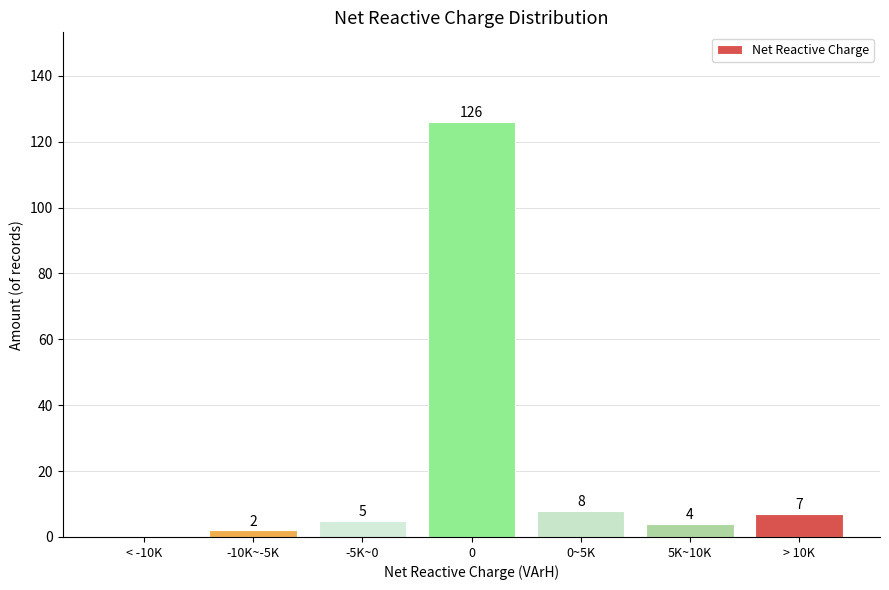

Reading left to right, extract all data points from this chart.

< -10K=0	-10K~-5K=2	-5K~0=5	0=126	0~5K=8	5K~10K=4	> 10K=7